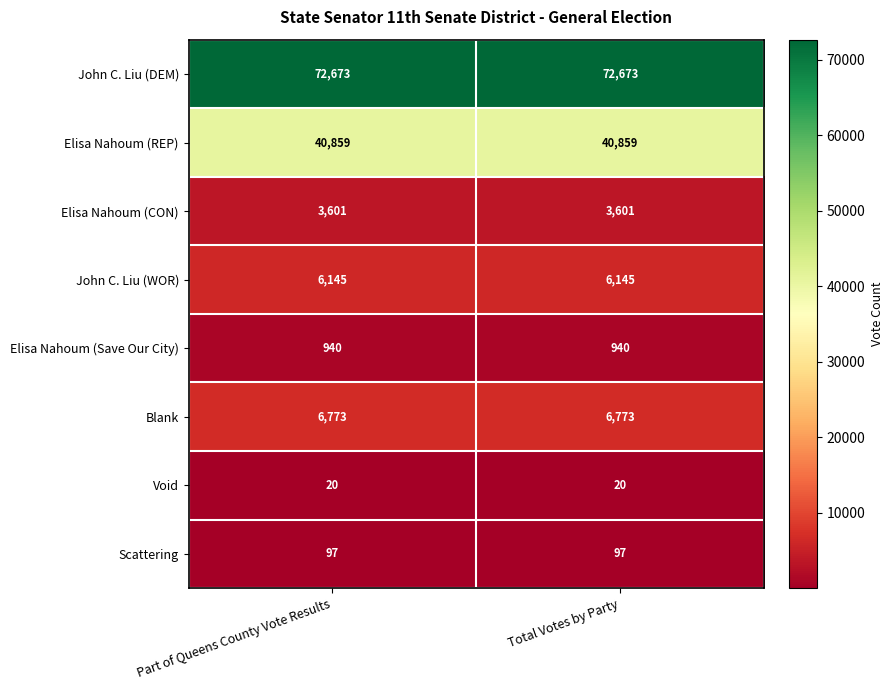

What is the average value of the John C. Liu (DEM) series?

72673